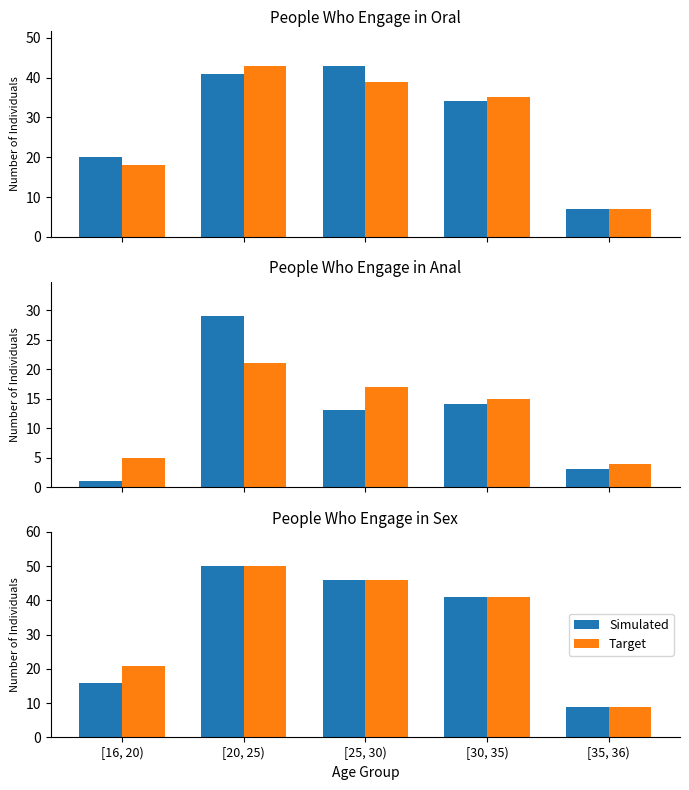

At how many categories does at least one series exceed 16?

4